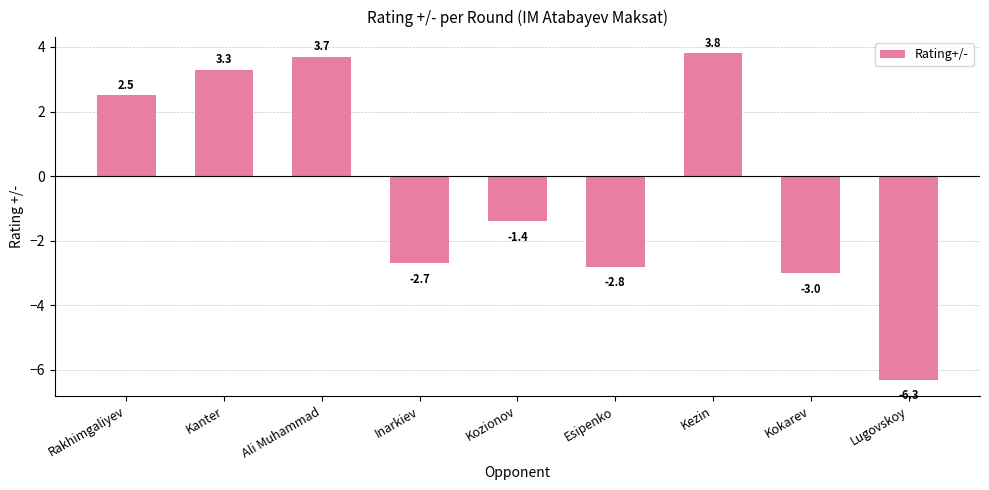

Rank the categories by value from highest to lowest.

Kezin, Ali Muhammad, Kanter, Rakhimgaliyev, Kozionov, Inarkiev, Esipenko, Kokarev, Lugovskoy